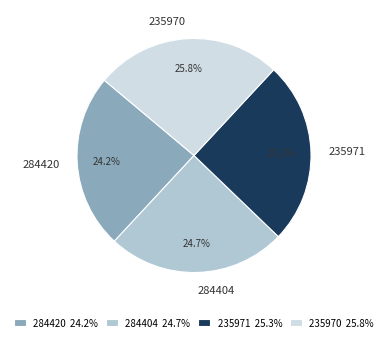

Is 235970 the majority of the pie?

No